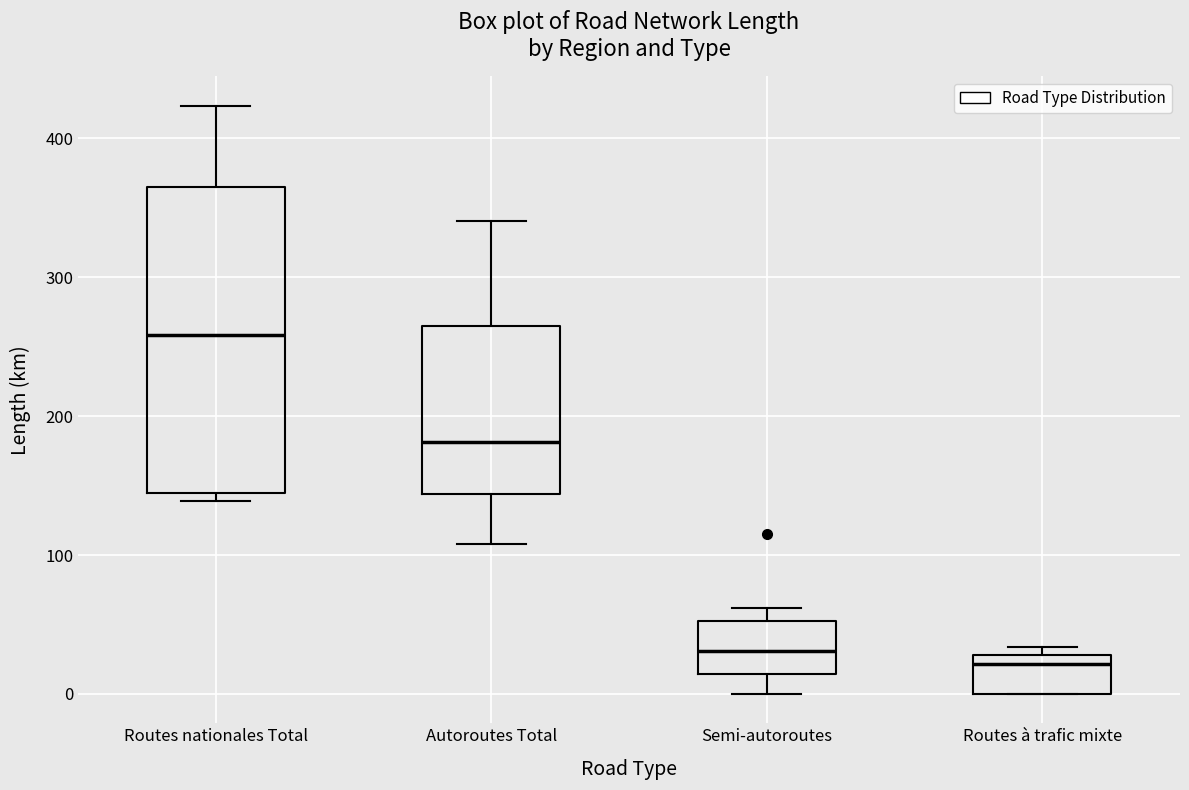

Reading left to right, read every box against the y-axis: the position of its median line, the range the box covers, and the ends of its whiskers. The values are not printed on the chart, so give them approximately, as read against the axis.

Routes nationales Total: median 260, box 150 to 360, whiskers 140 to 420
Autoroutes Total: median 180, box 140 to 260, whiskers 110 to 340
Semi-autoroutes: median 30, box 10 to 50, whiskers 0 to 60
Routes à trafic mixte: median 20, box 0 to 30, whiskers 0 to 30 (just above the box's upper edge)